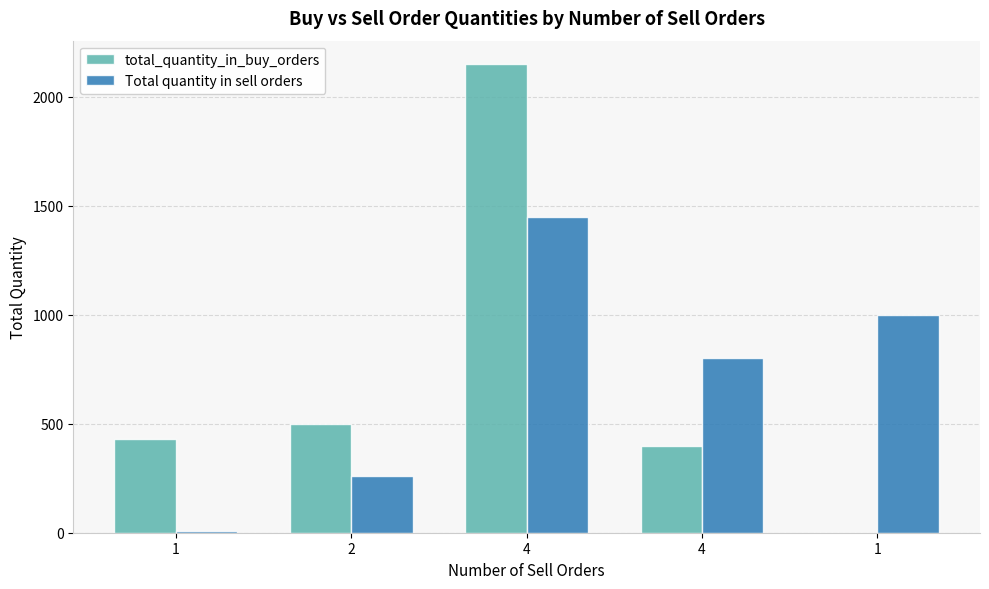

Where does the total_quantity_in_buy_orders series first go above 430?

2